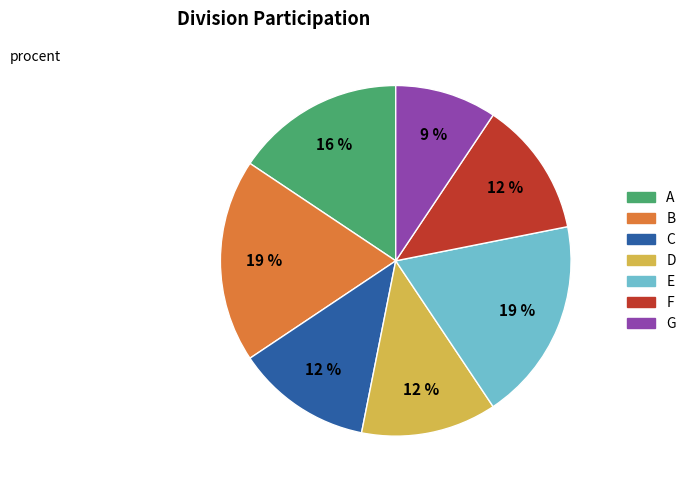

Is there any slice that represents more than half of the pie?

No